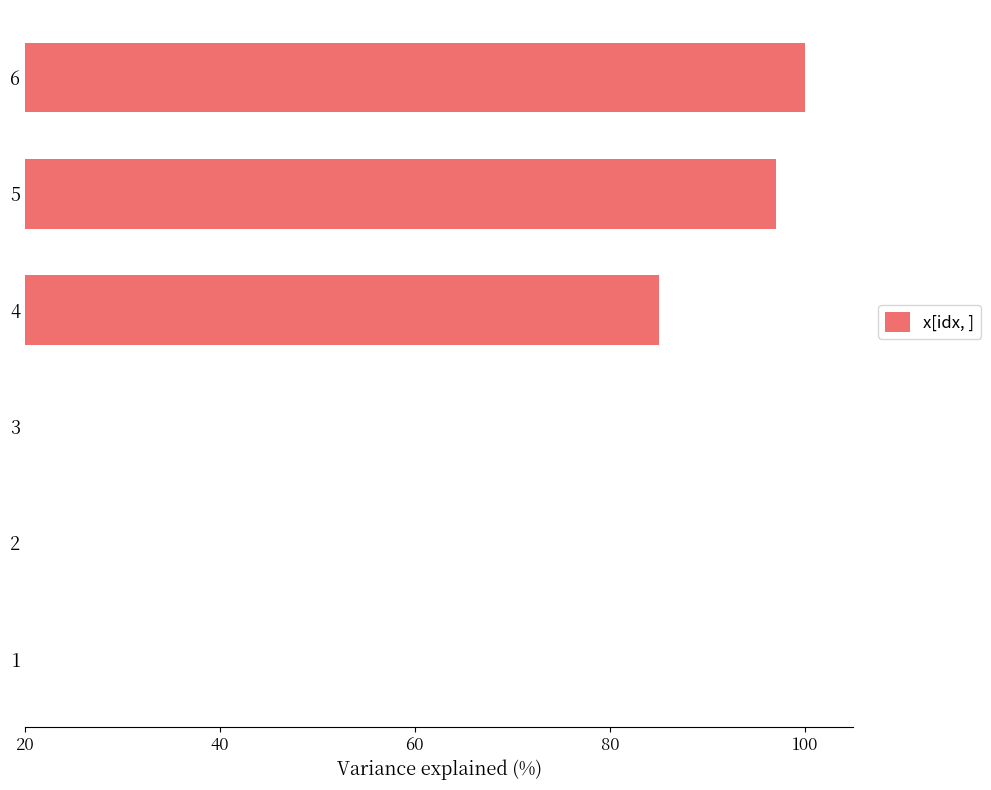

Approximately how many times larger is the value at 2 compared to 3?

1.0